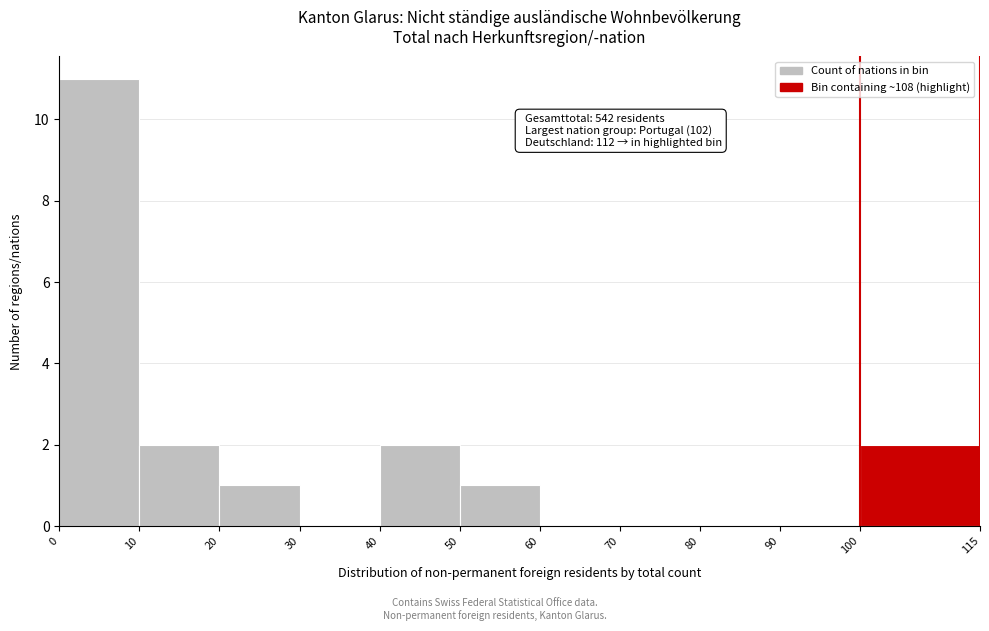

Which range on the x-axis has the tallest bar?

0 to 10